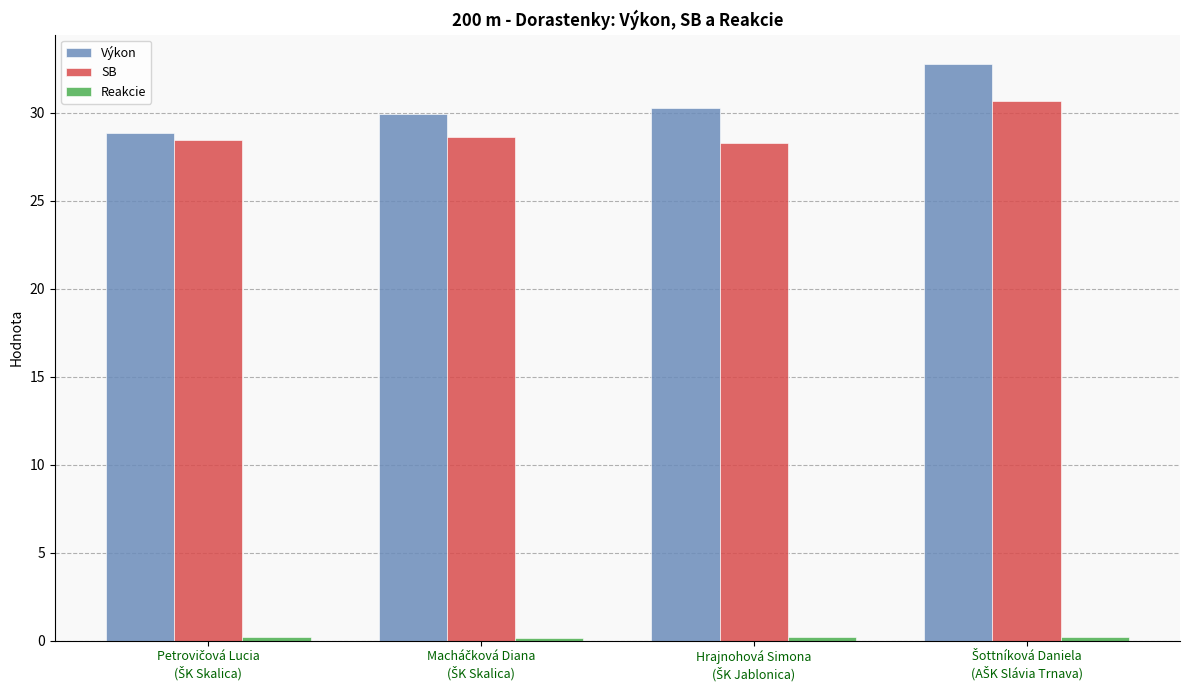

What is the value of the Výkon bar at the 3rd from the left?

30.3